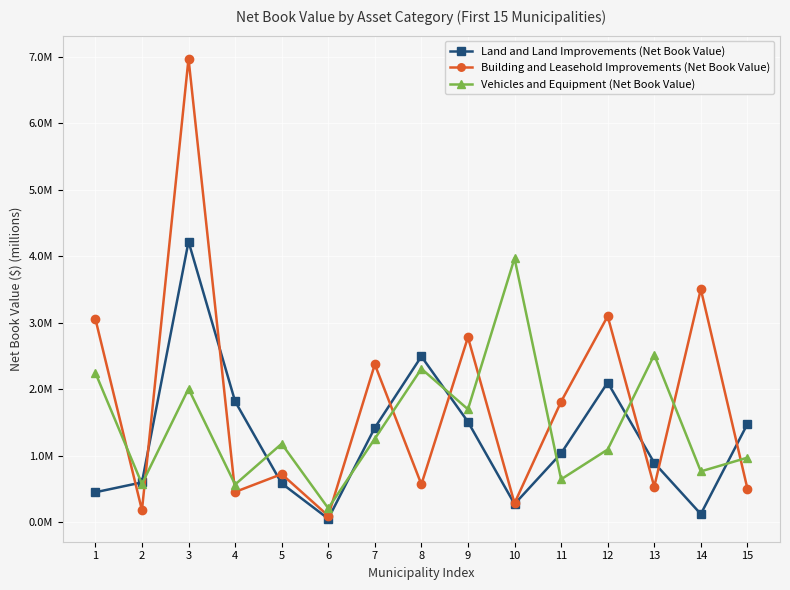

Does the chart have visible grid lines?

Yes